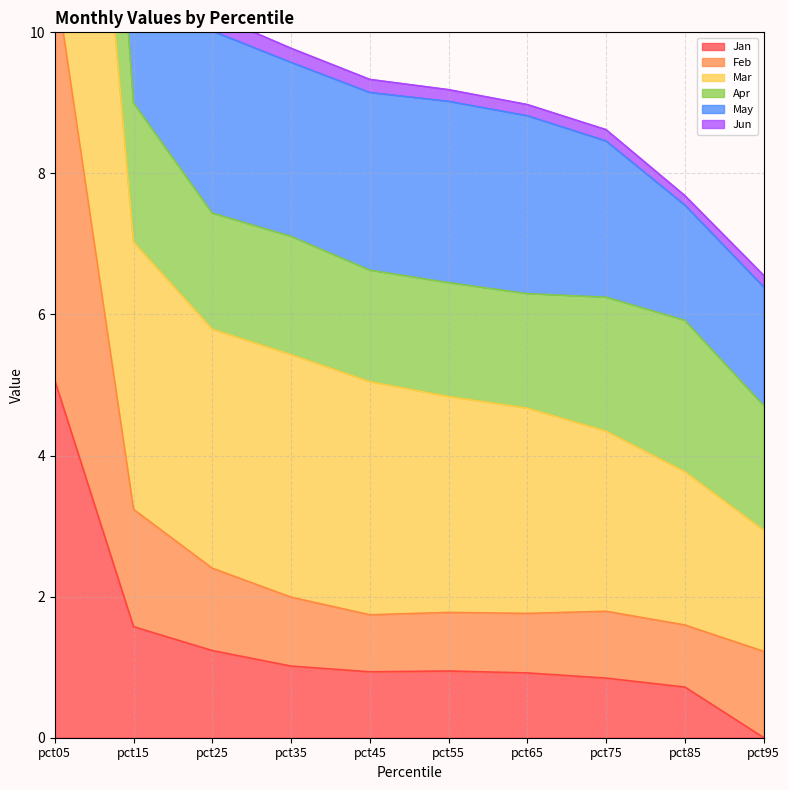

The Jan series shows 5.1 at pct05. True or false?

True